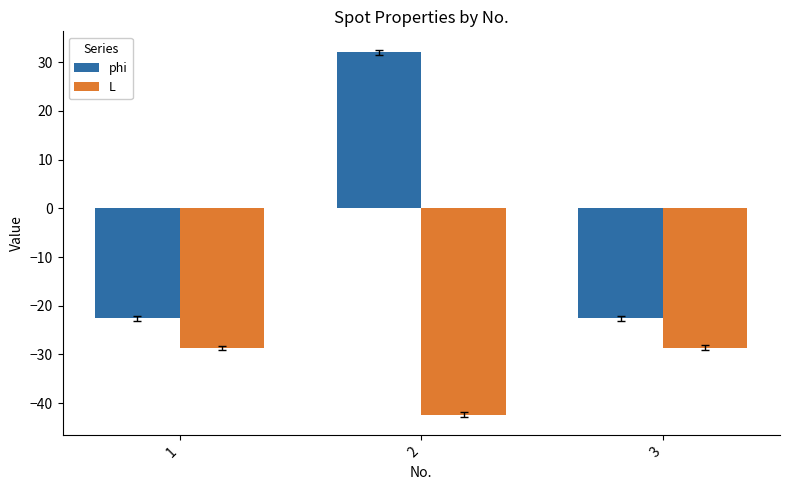

Between 1 and 2, which series saw the biggest shift?

phi